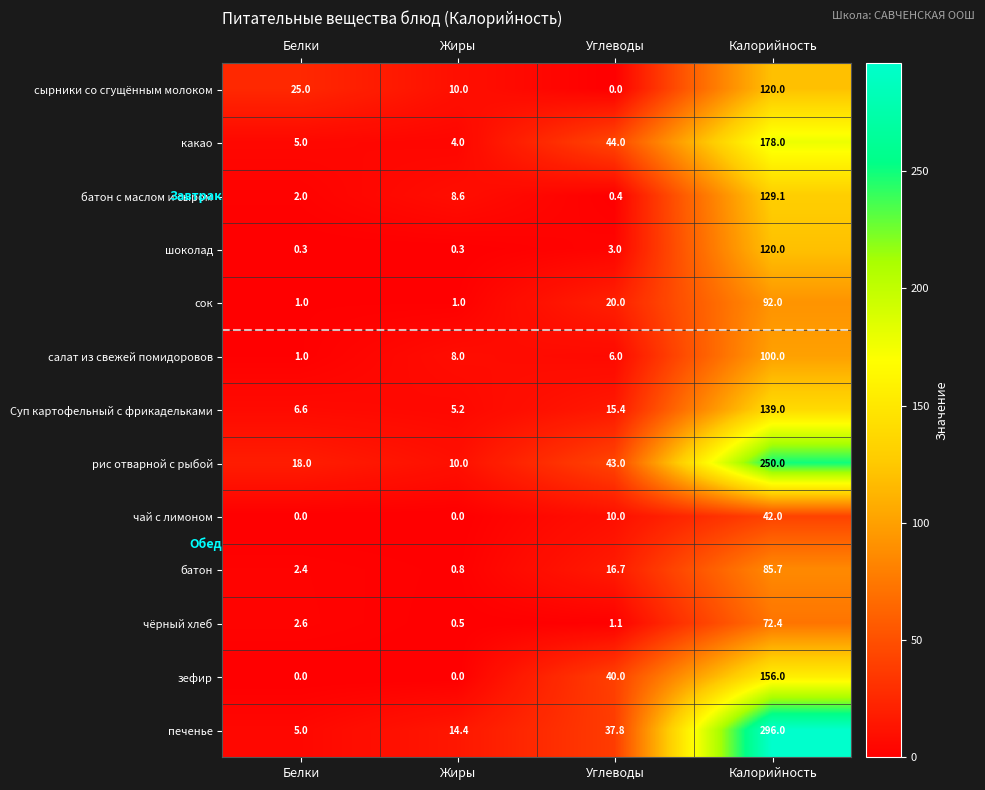

List the labels in order of какао value, smallest first.

Жиры, Белки, Углеводы, Калорийность